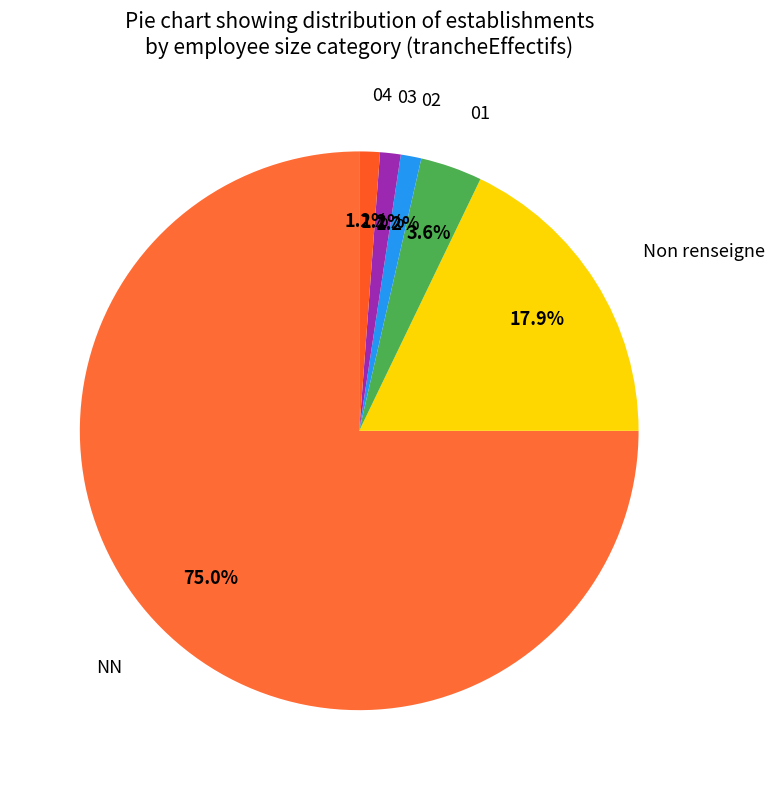

What percentage is the 02 slice, to the nearest percent?

1%